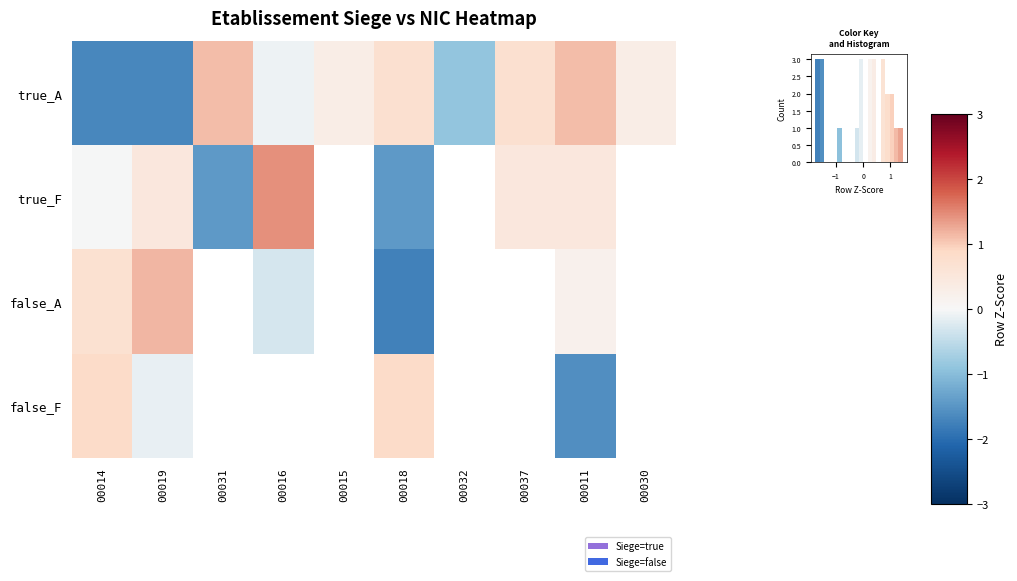

List the labels in order of true_A value, largest first.

00031, 00011, 00037, 00018, 00030, 00015, 00016, 00032, 00019, 00014